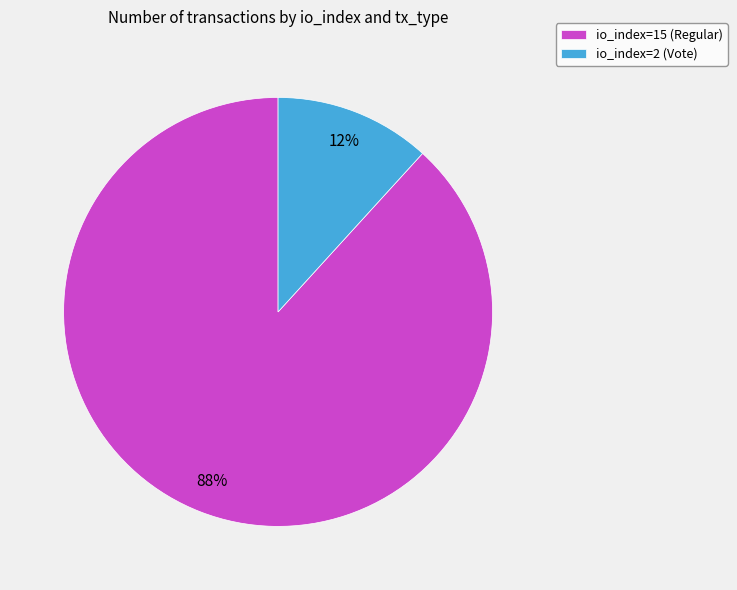

Is io_index=15 (Regular) the majority of the pie?

Yes